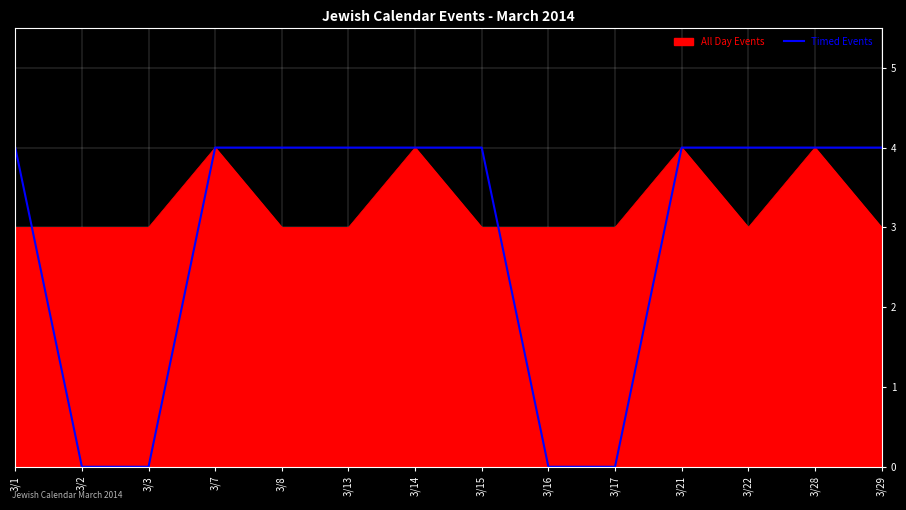

List the series in order of their overall mean, highest first.

All Day Events, Timed Events